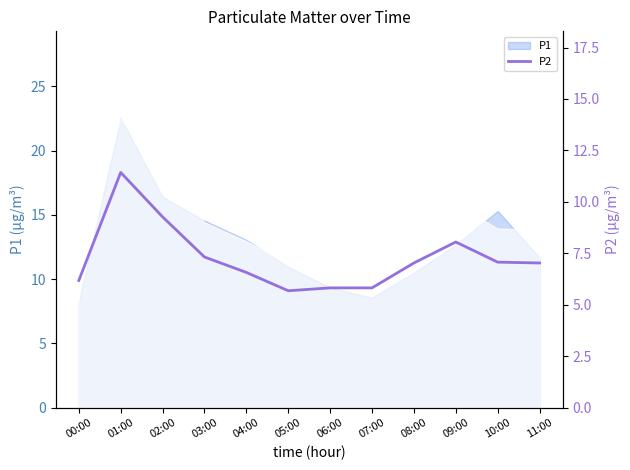

At which category does the data reach its first local valley?

05:00